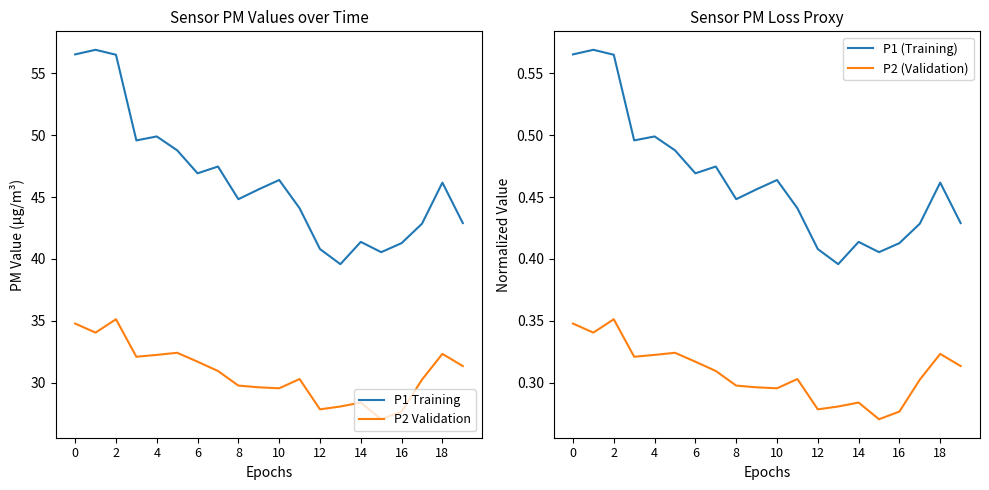

True or false: P2 Validation and P1 Training cross at least once.

False